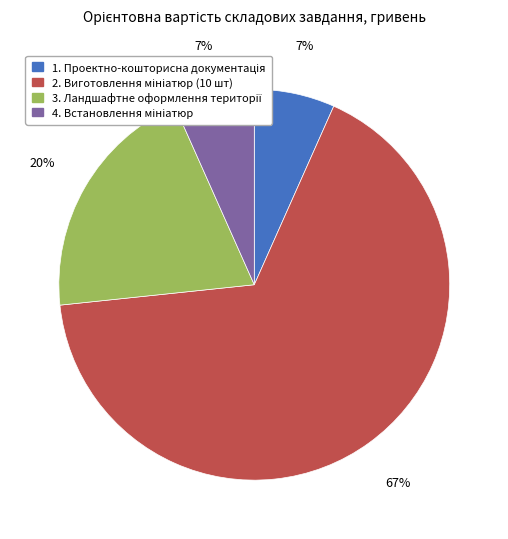

Does any single category account for the majority?

Yes